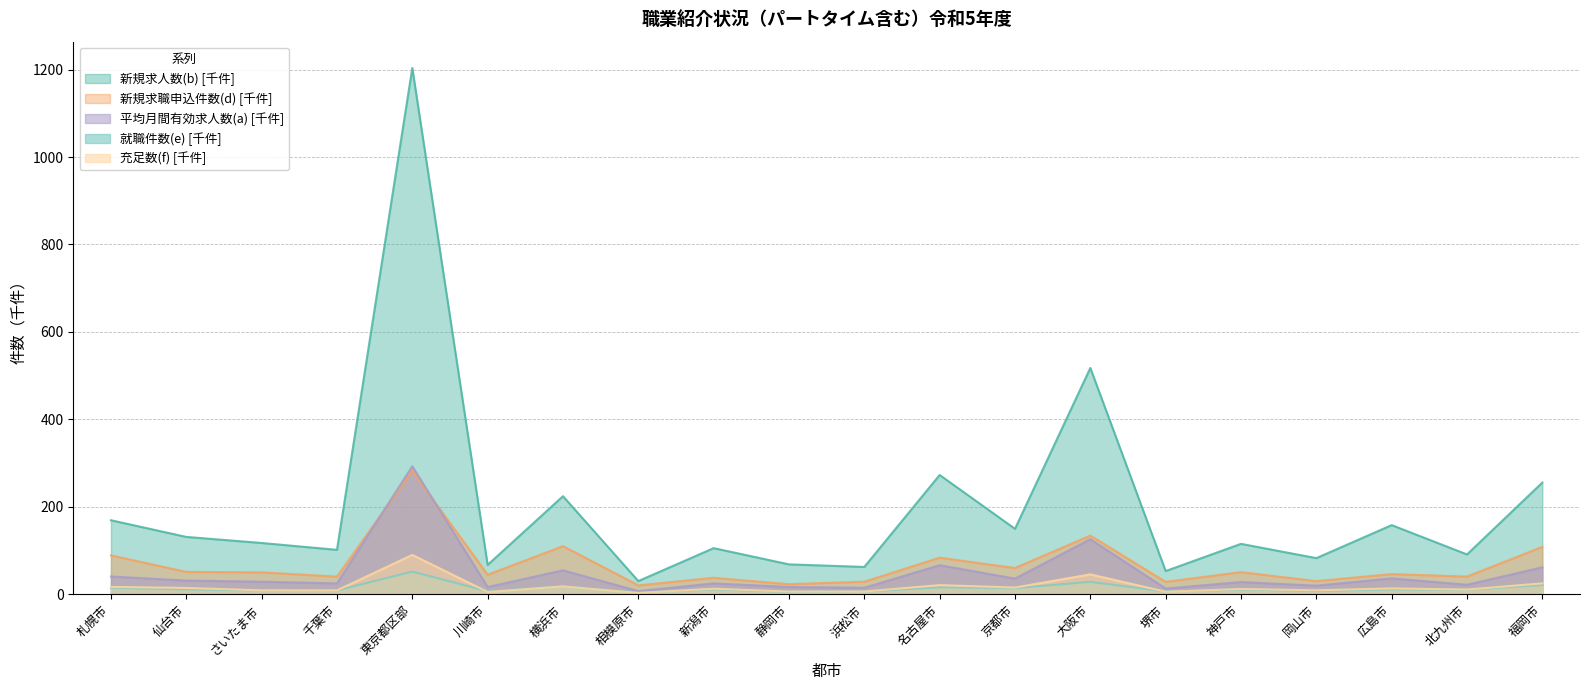

What is the minimum value for 新規求人数(b)?

30.4